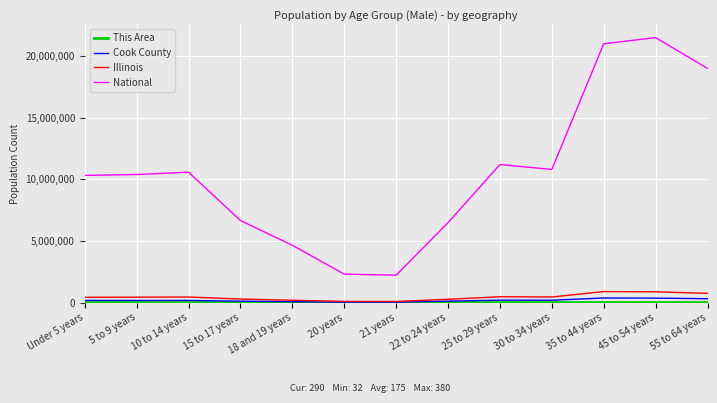

The value of National at 25 to 29 years is 16859699. True or false?

False